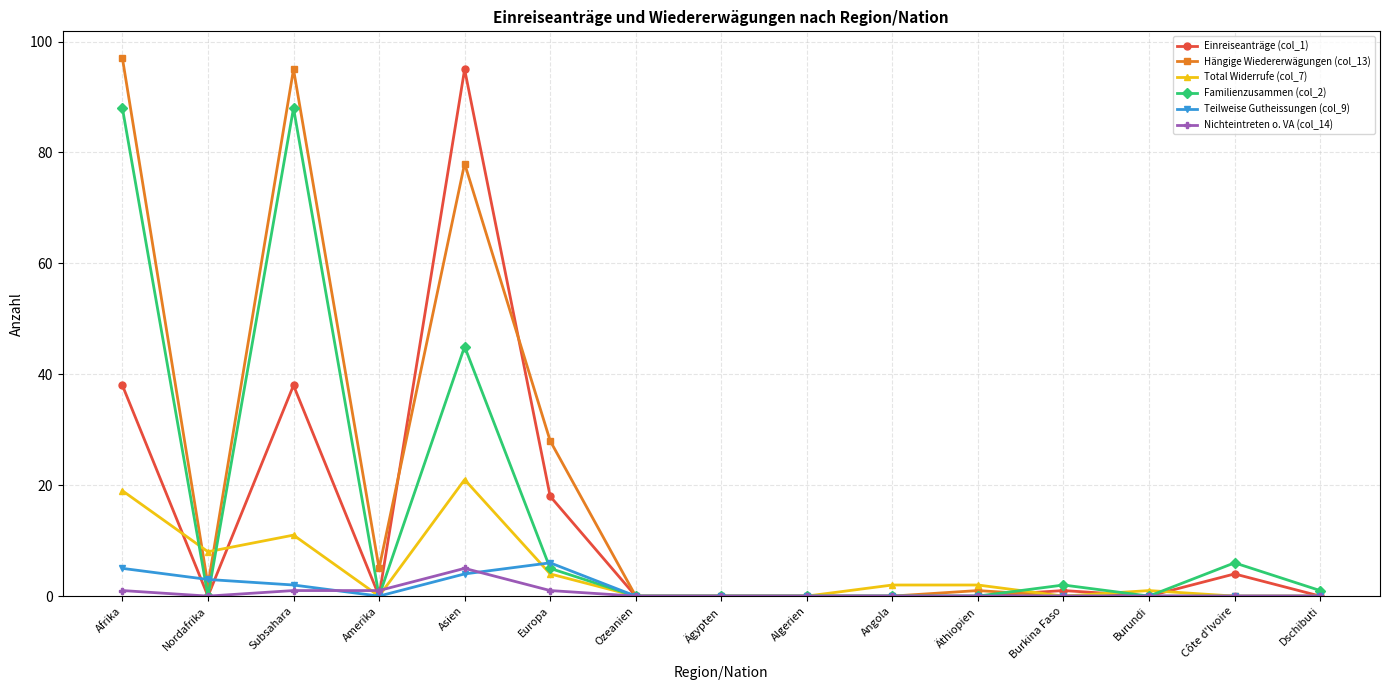

Reading right to left, transcribe all the data shown in this chart.

Einreiseanträge (col_1): 0	4	0	1	0	0	0	0	0	18	95	0	38	0	38
Hängige Wiedererwägungen (col_13): 0	0	0	0	1	0	0	0	0	28	78	5	95	2	97
Total Widerrufe (col_7): 0	0	1	0	2	2	0	0	0	4	21	0	11	8	19
Familienzusammen (col_2): 1	6	0	2	0	0	0	0	0	5	45	0	88	0	88
Teilweise Gutheissungen (col_9): 0	0	0	0	0	0	0	0	0	6	4	0	2	3	5
Nichteintreten o. VA (col_14): 0	0	0	0	0	0	0	0	0	1	5	1	1	0	1